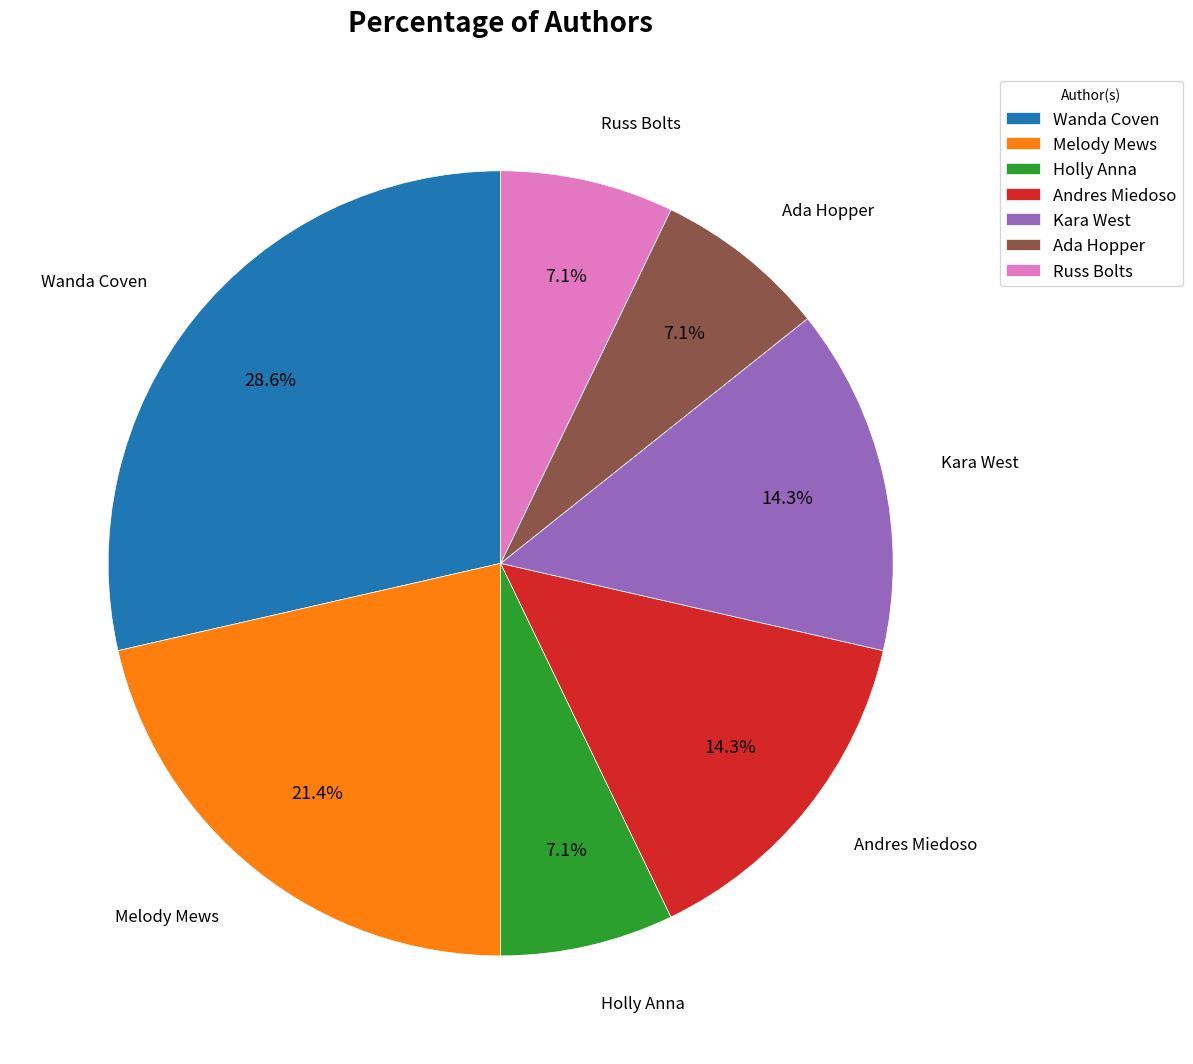

The Andres Miedoso slice represents 7% of the pie. True or false?

False